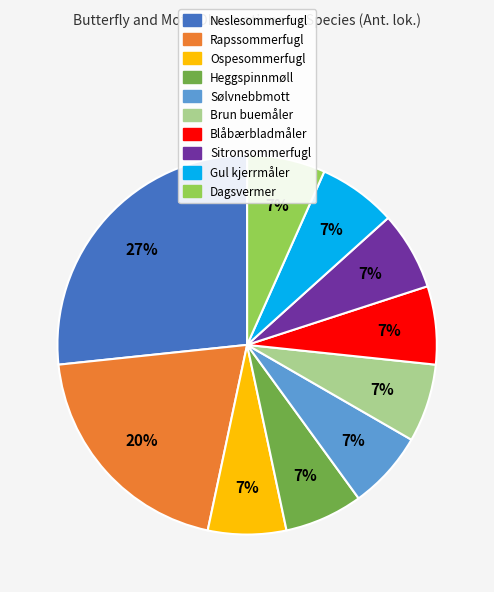

True or false: Sitronsommerfugl accounts for 1% of the total.

False